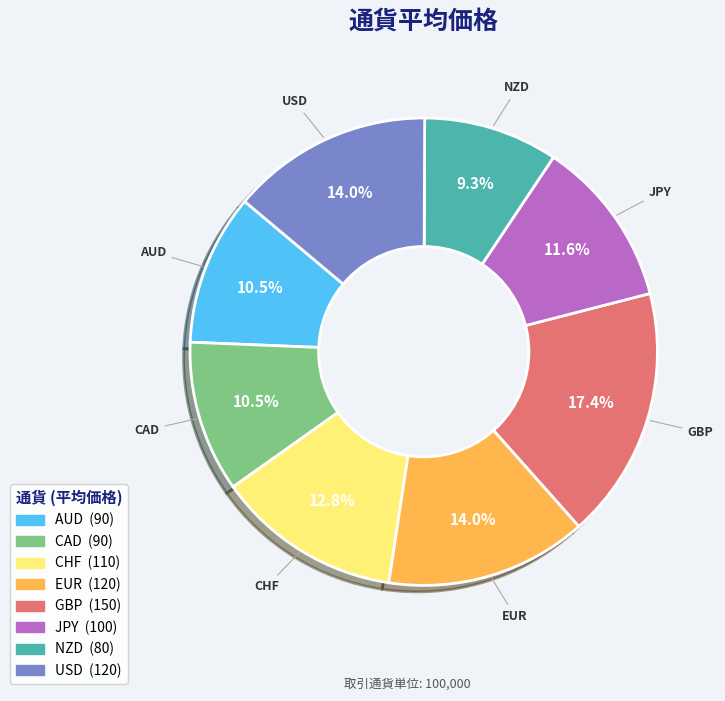

Combined, do GBP and CHF account for over 50%?

No